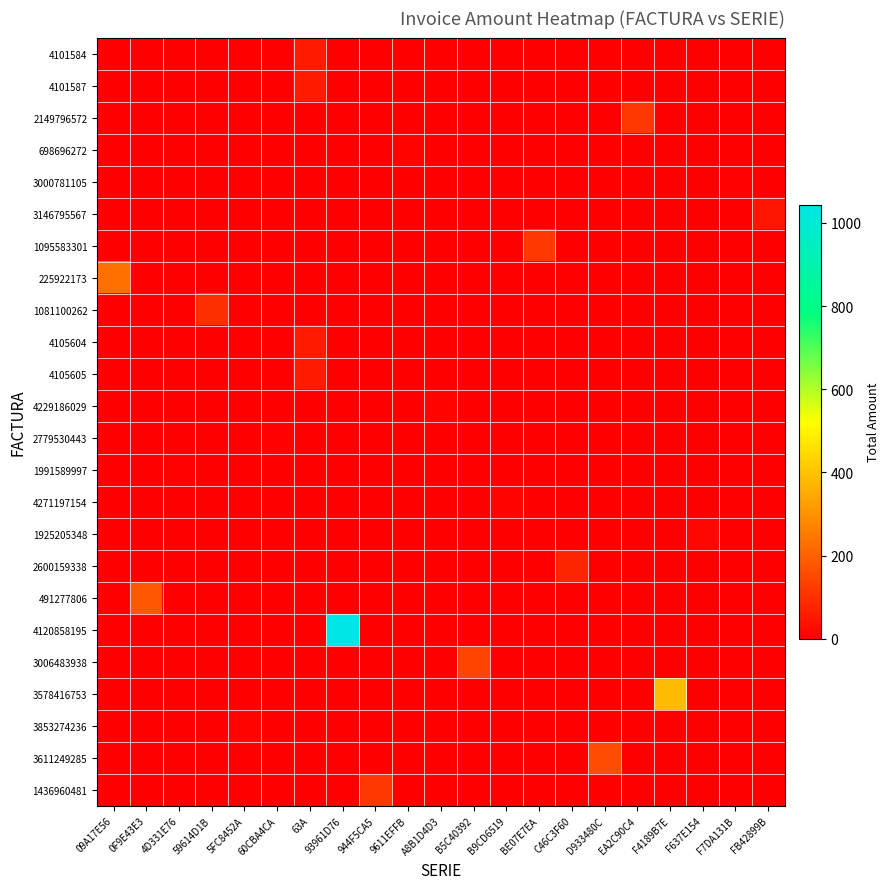

What is the spread (max minus min) of values at 59614D1B?

97.4